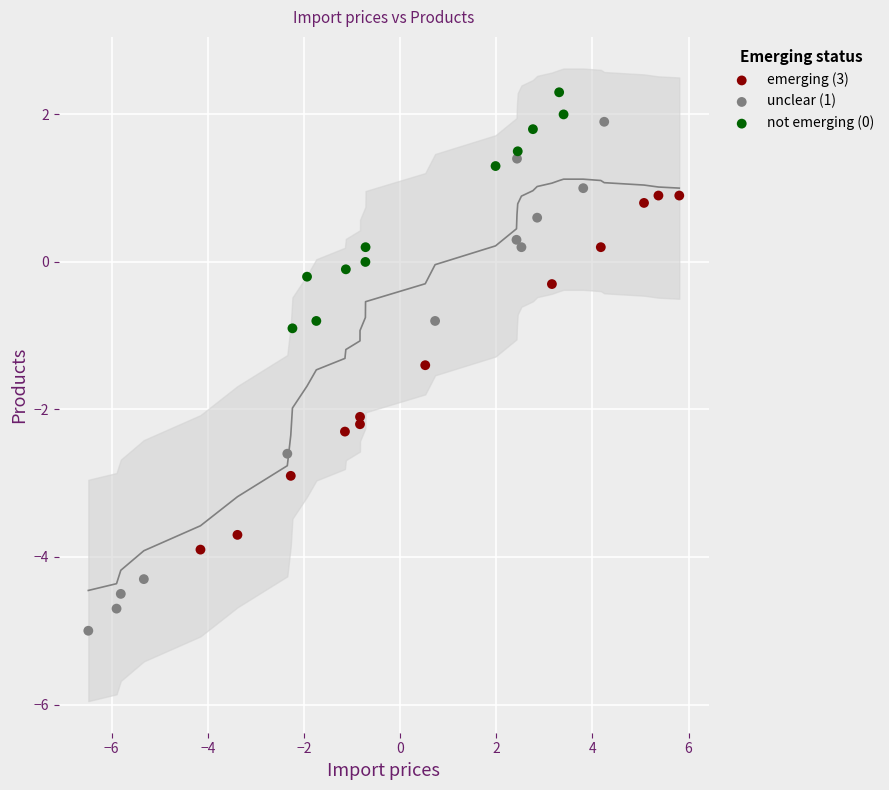

Which series contains the highest Y value?

not emerging (0)